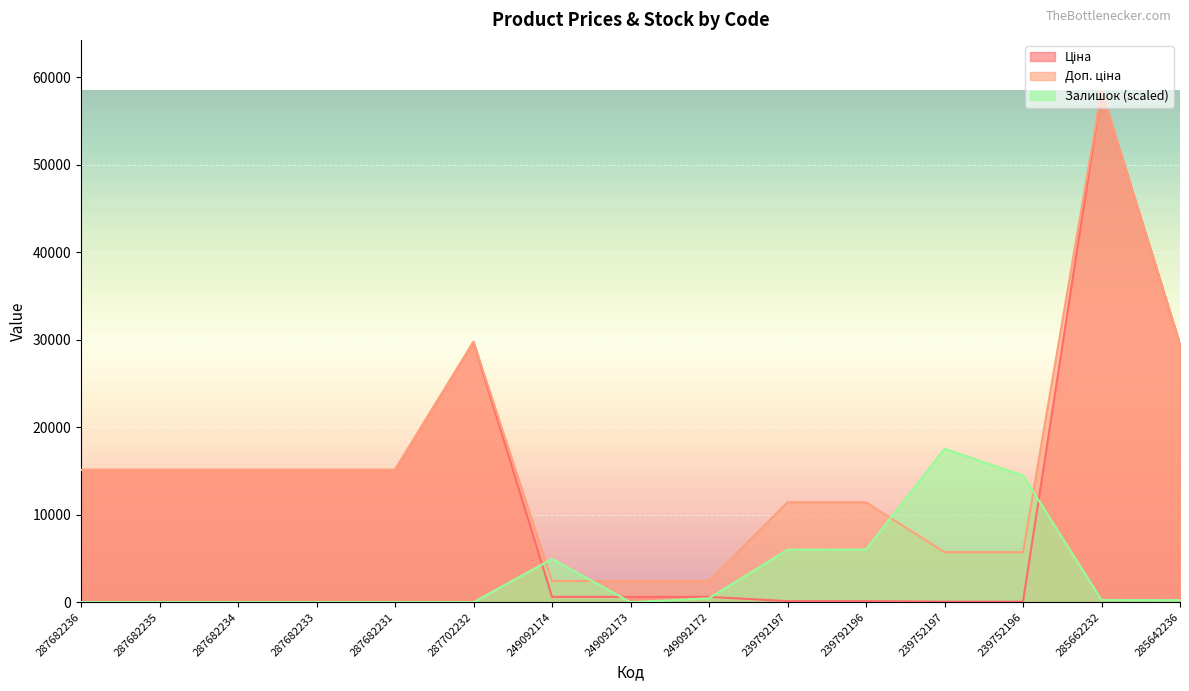

What is the total value across all series at 287682231?

30240.0